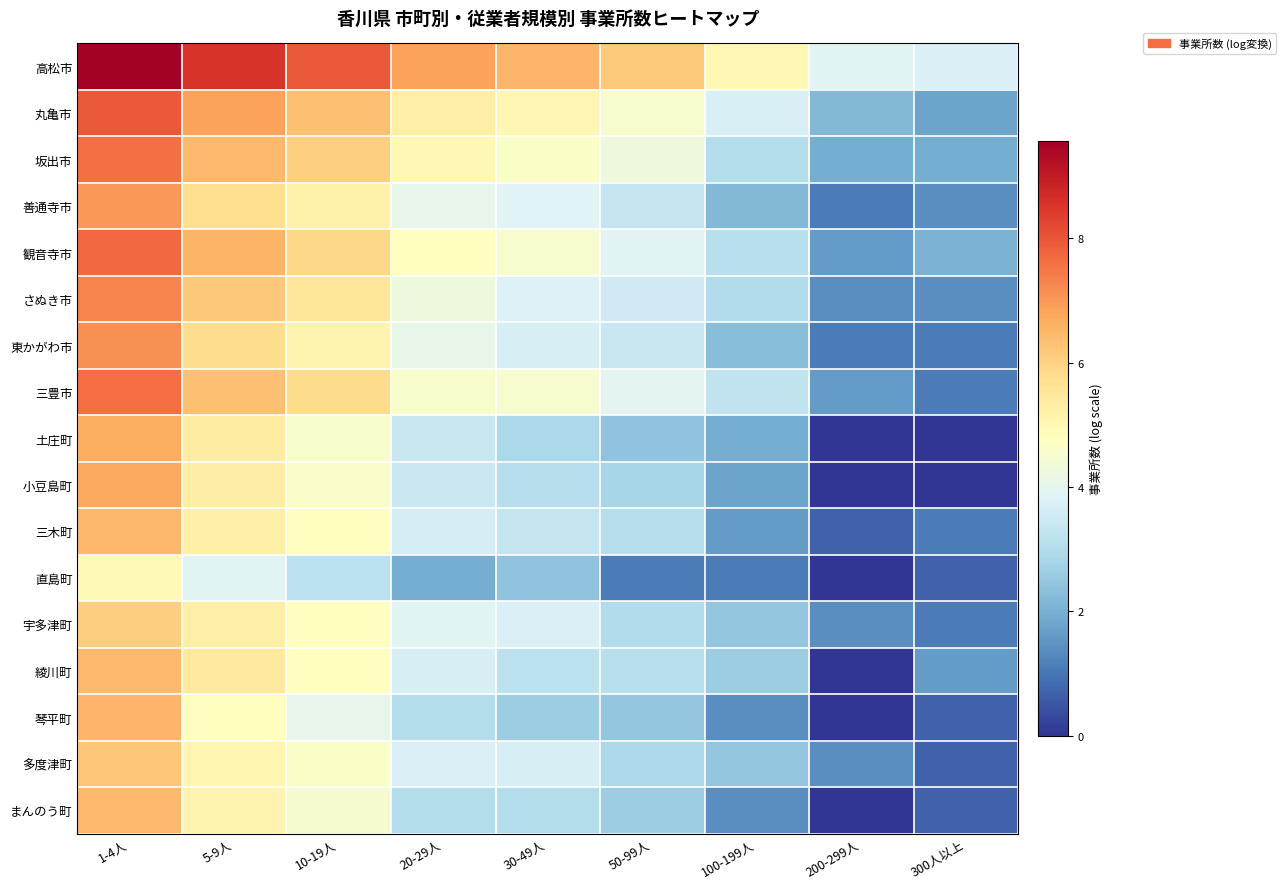

At which category does the chart reach its peak across all series?

1-4人